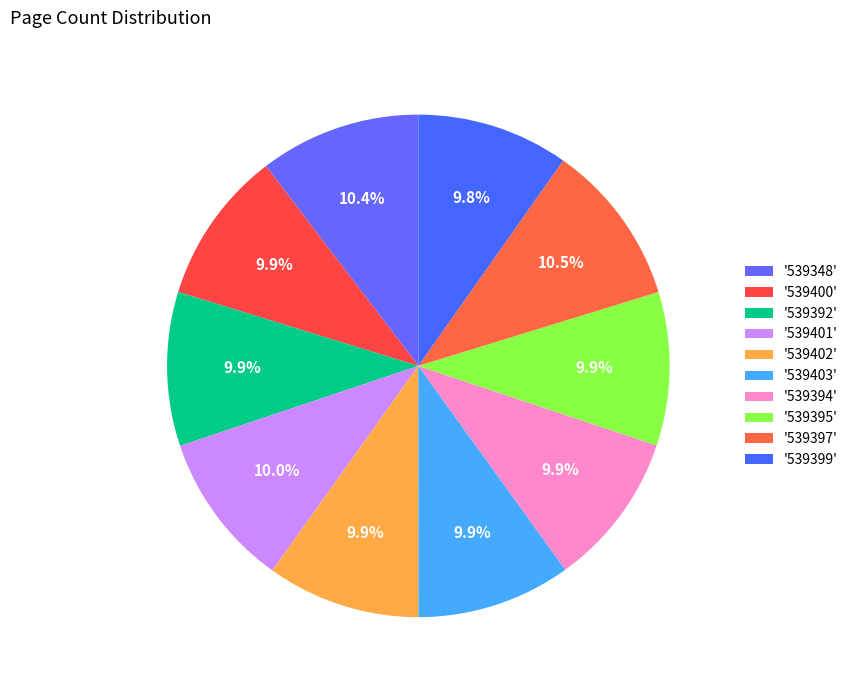

How many segments does this pie chart have?

10